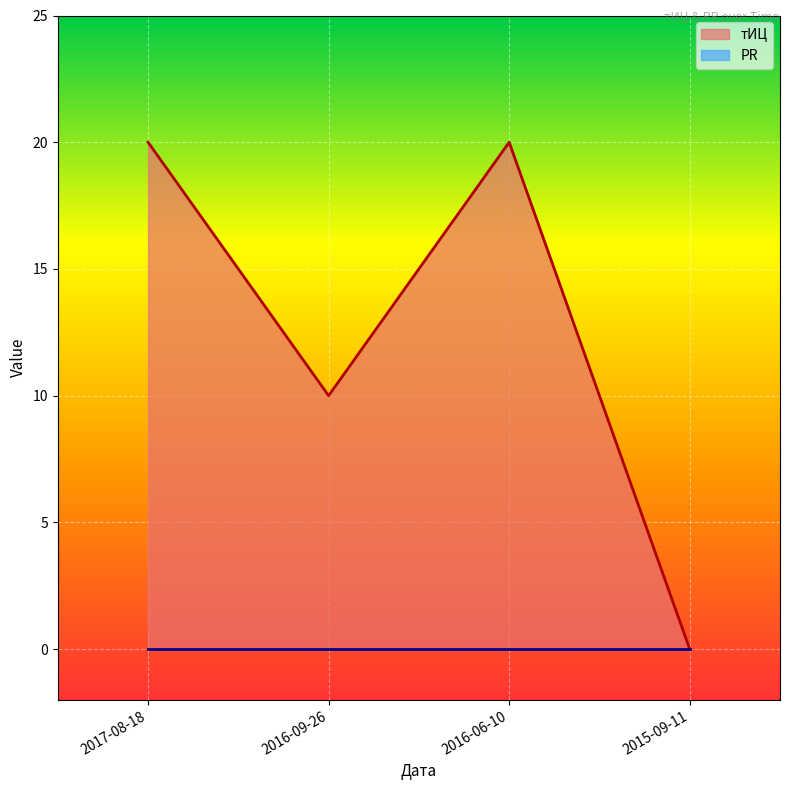

What is the sum of the values at 2017-08-18 and 2016-06-10?

40